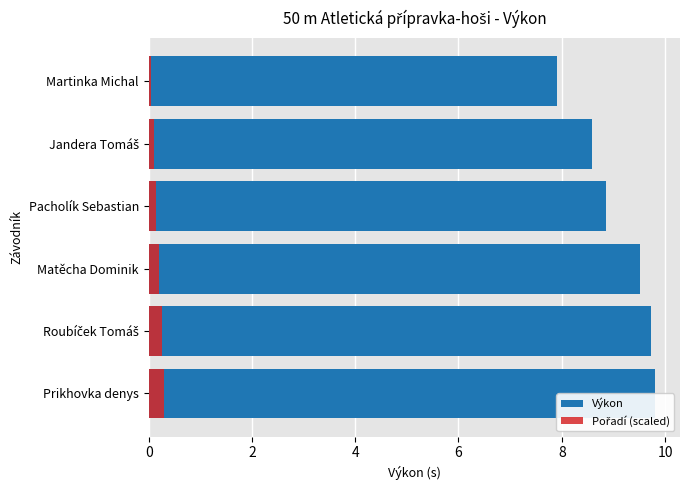

Reading left to right, what are all the values shown in this chart?

Výkon: 0=9.8	2=9.7	4=9.5	6=8.8	8=8.6	10=7.9
Pořadí (scaled): 0=0.3	2=0.2	4=0.2	6=0.2	8=0.1	10=0.1